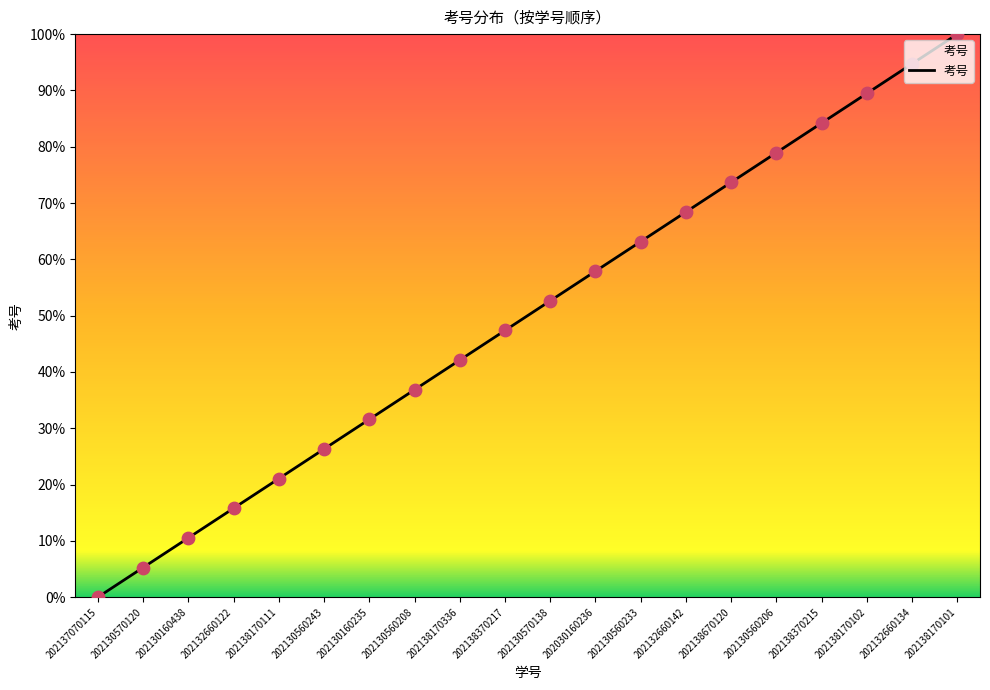

What is the change in value from 202132660122 to 202138170102?

+73.7